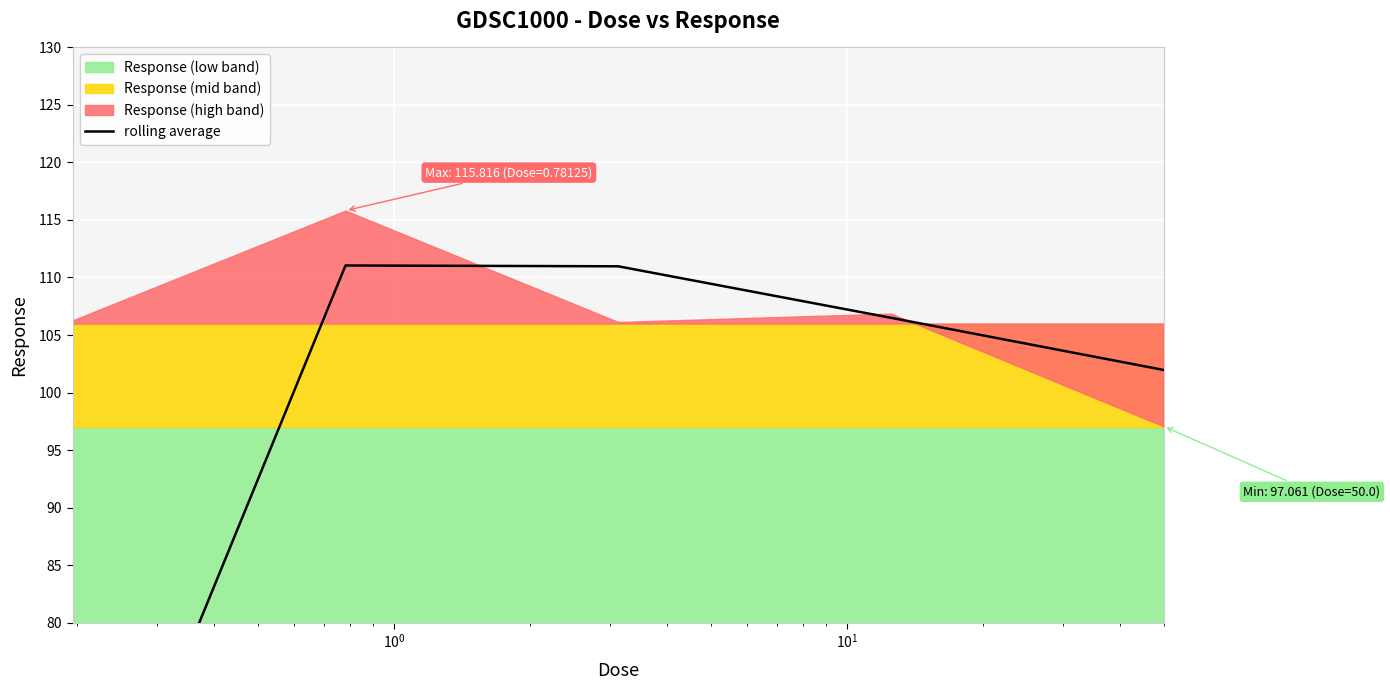

Count the number of categories in the chart.

5